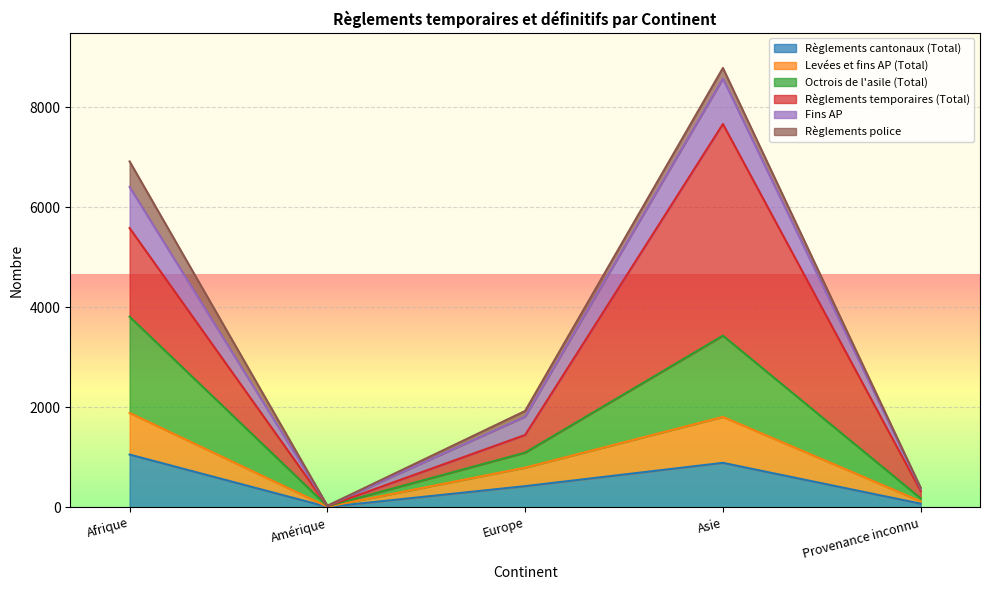

How many values in the Règlements cantonaux (Total) series are below 421?

2